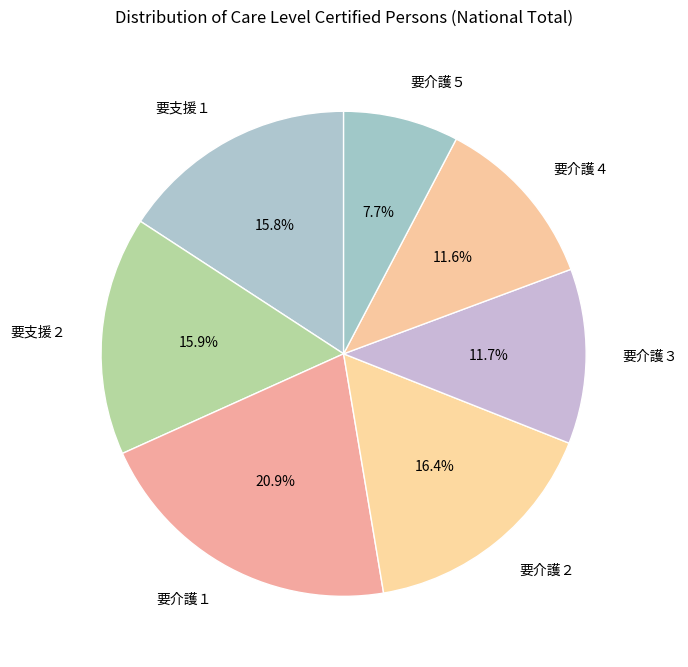

To the nearest percent, what is the difference between the 要支援２ and 要介護５ slice percentages?

8%